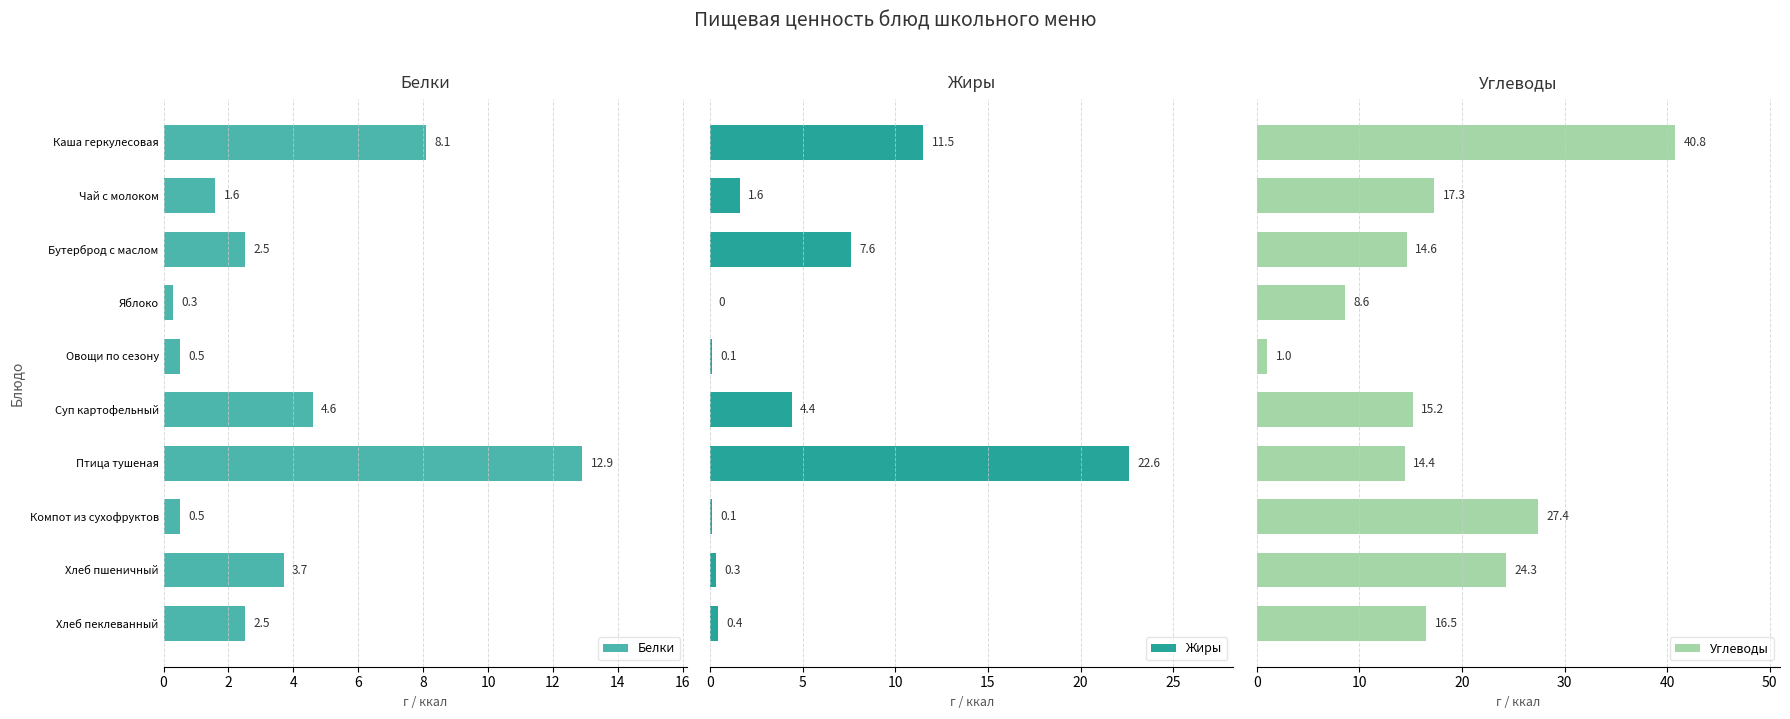

True or false: Белки has a value of 1.6 at 2.

True